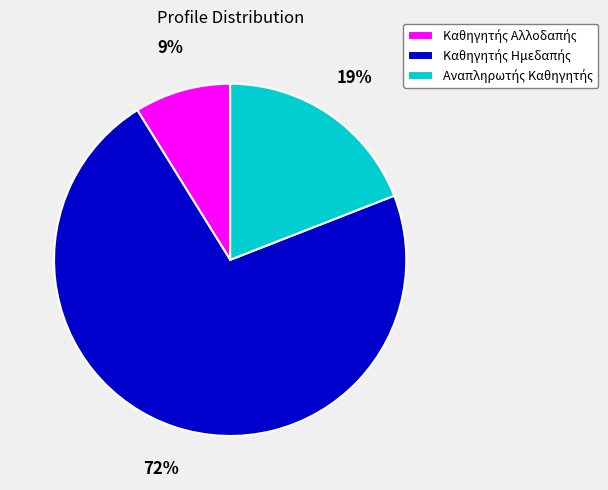

Count the number of slices in the pie.

3